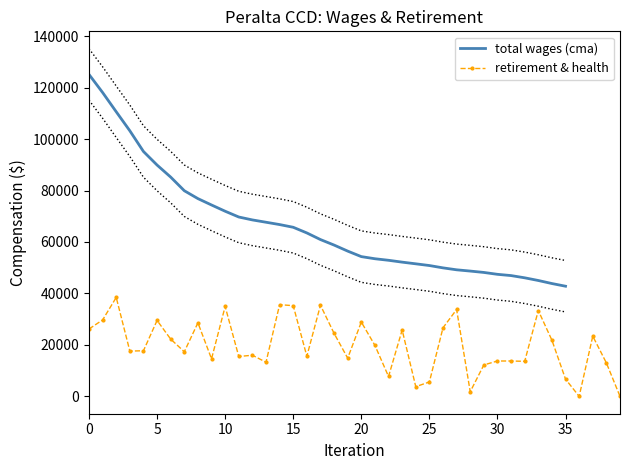

The value of retirement & health at 30 is 24251. True or false?

False